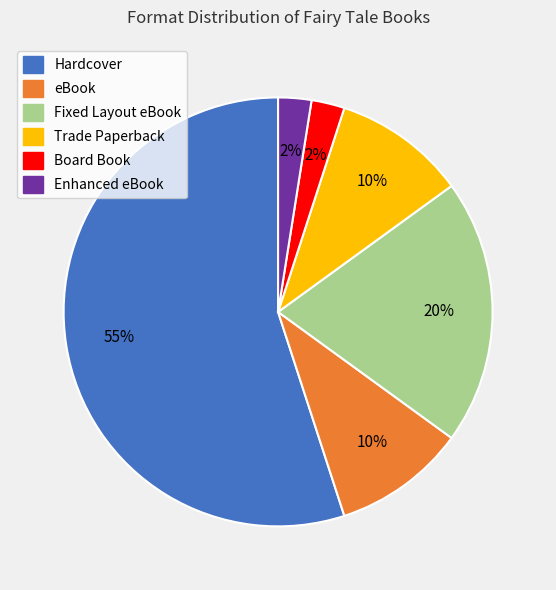

Is it true that Hardcover is 49% of the pie?

False